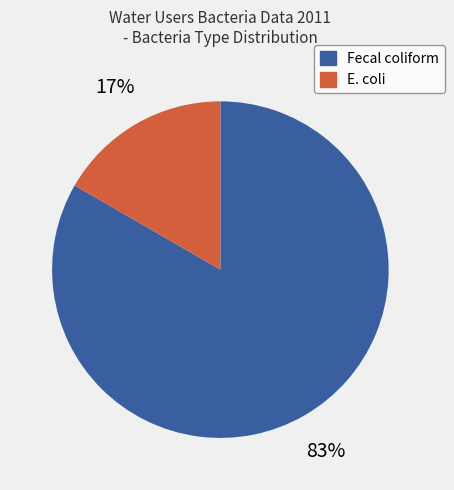

Which has a higher value, Fecal coliform or E. coli?

Fecal coliform